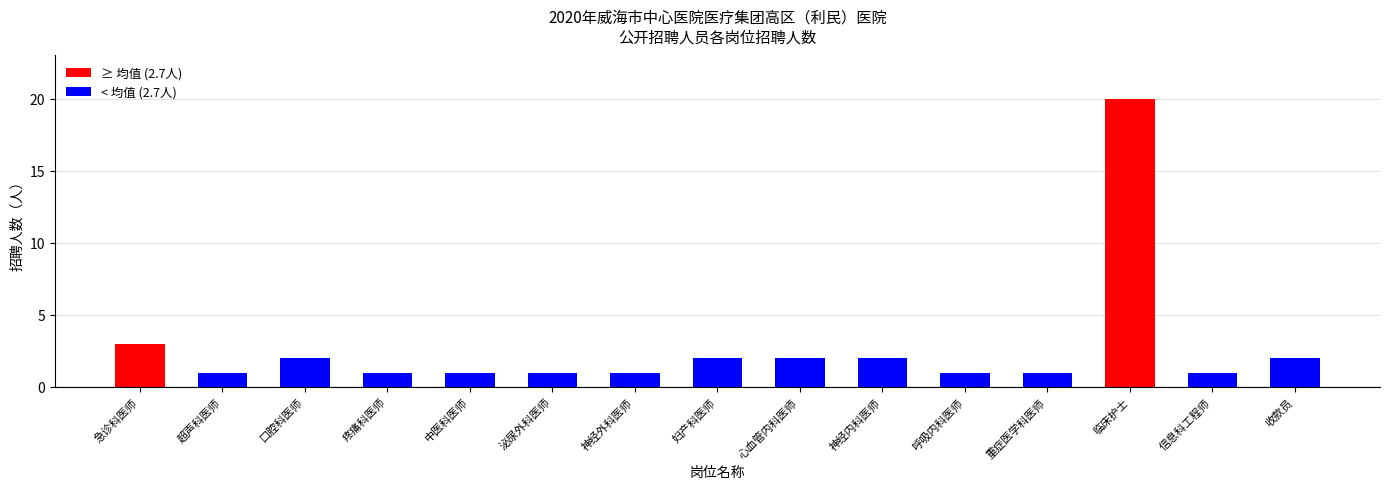

What is the change in value from 疼痛科医师 to 收款员?

+1